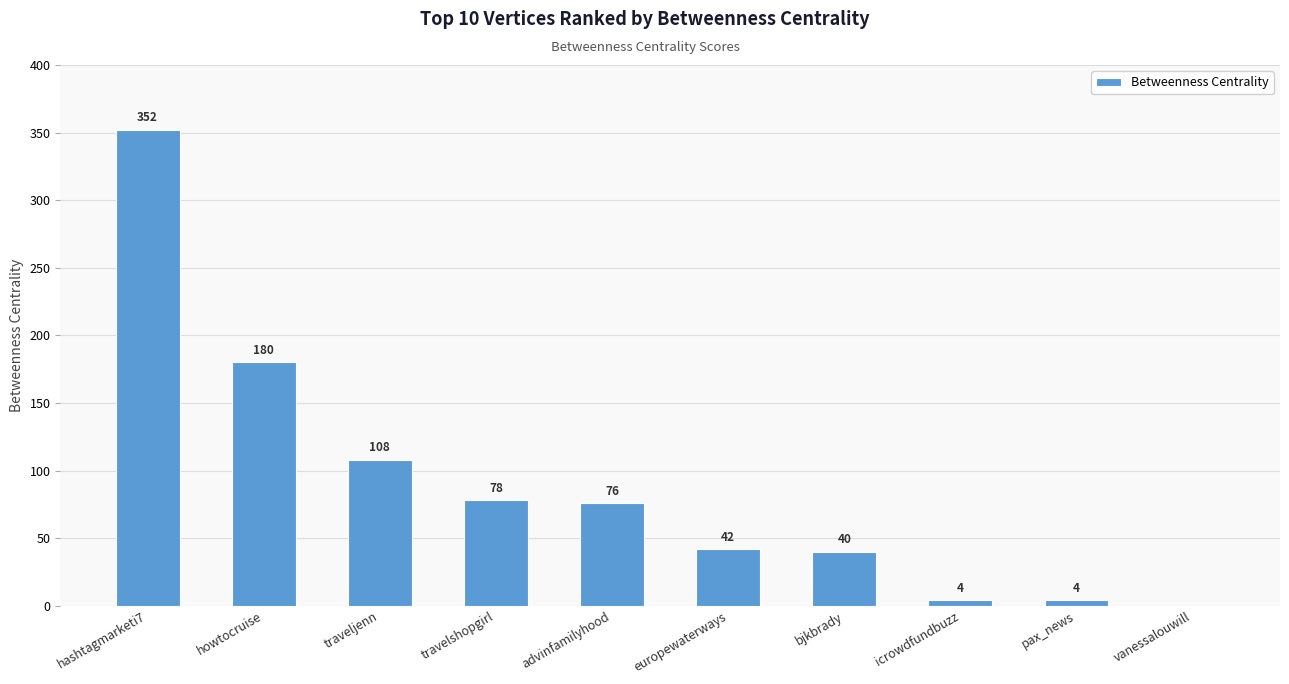

The chart shows a value of 17 at bjkbrady. True or false?

False